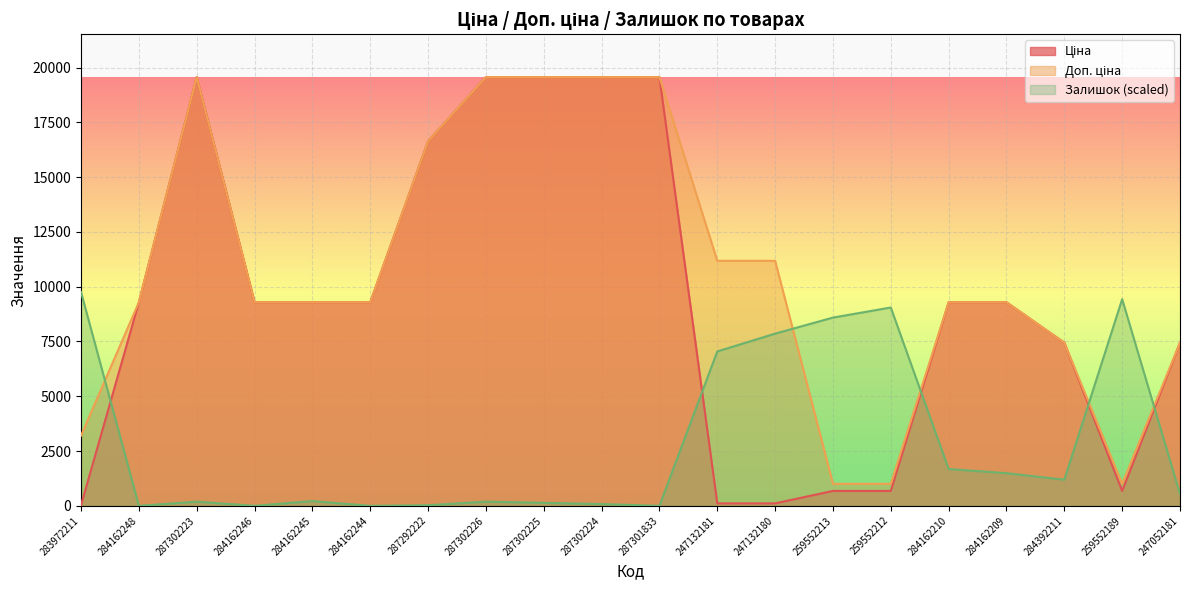

At which category does the chart reach its minimum across all series?

284162248